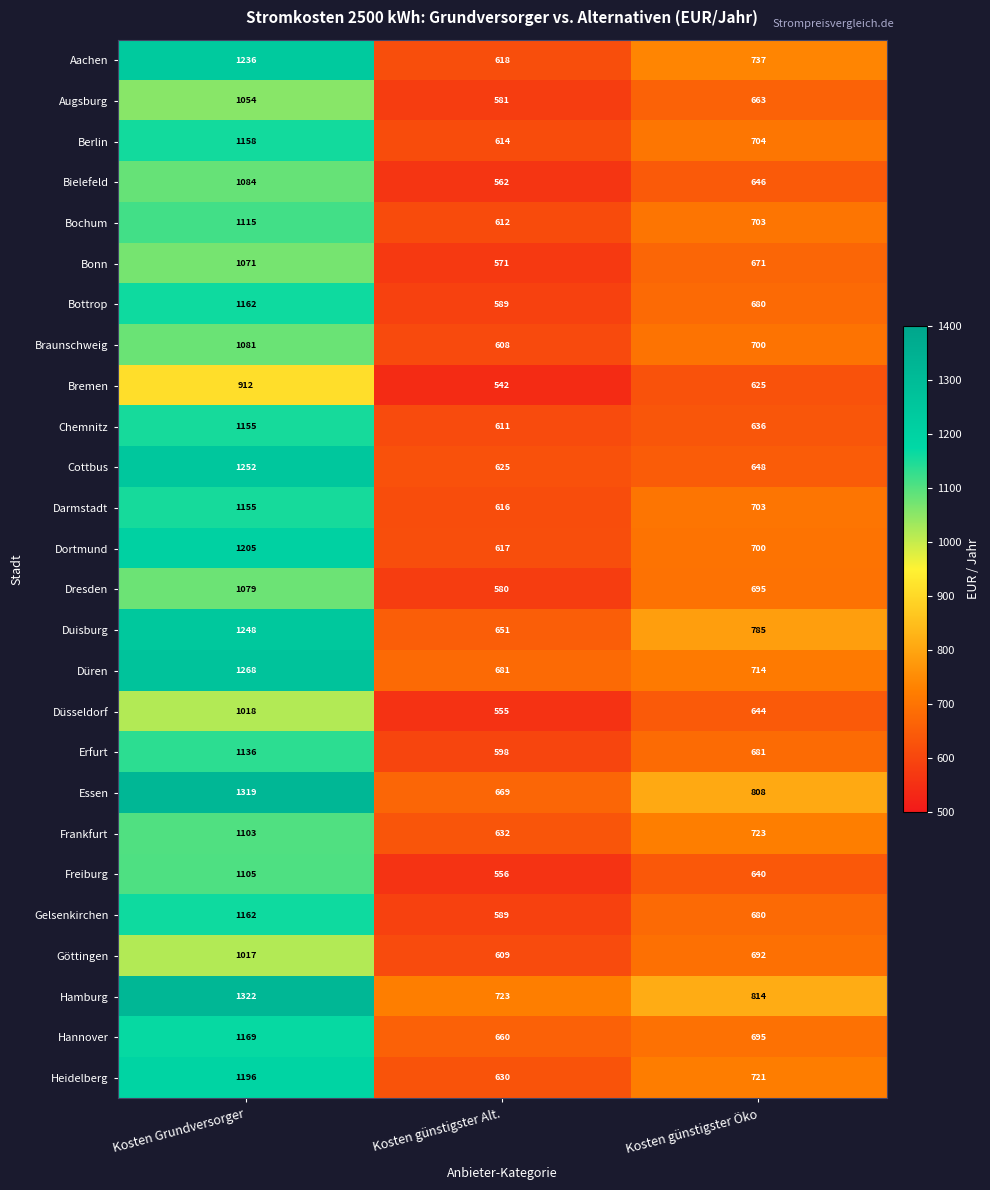

Which series changed the most between Kosten Grundversorger and Kosten günstigster Öko?

Cottbus